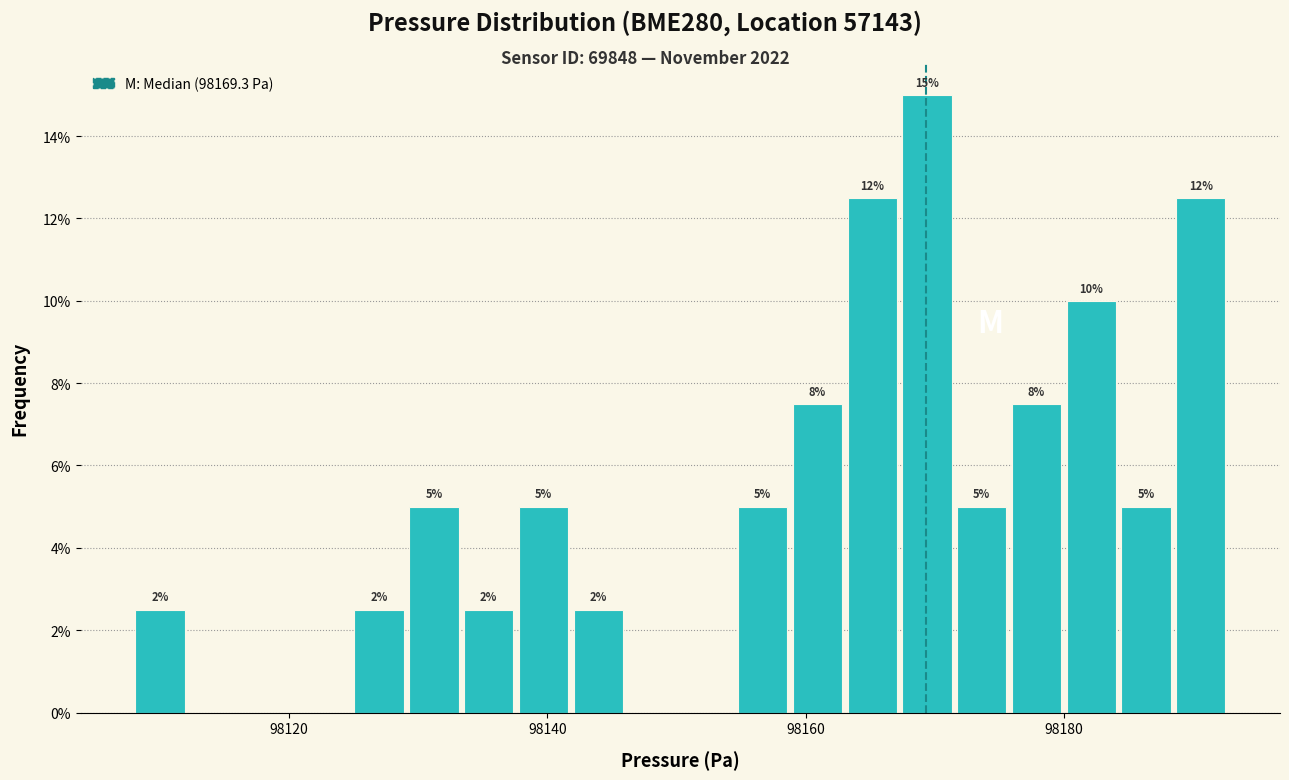

Read against the x-axis, roughly where is the centre of the tallest bar?

98170